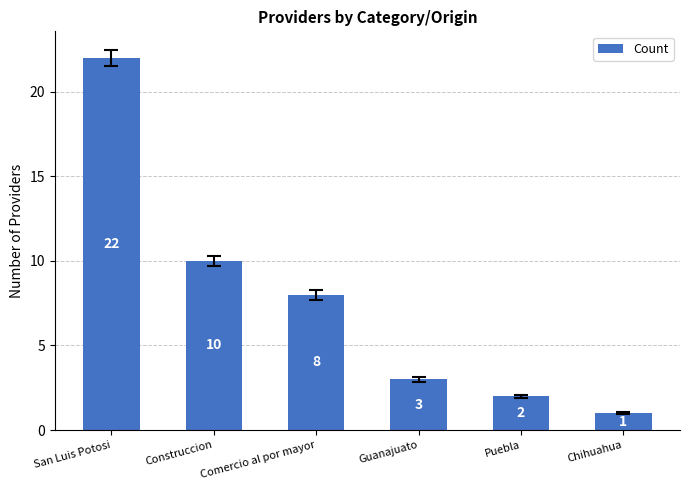

What is the difference between the values at Guanajuato and Construccion?

7